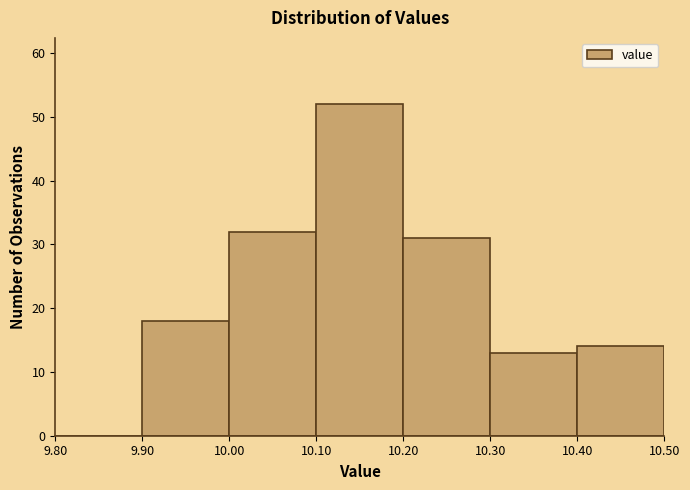

How tall is the bar that spans 10.00 to 10.10 on the x-axis? The values are not printed on the chart, so give them approximately, as read against the axis.

32